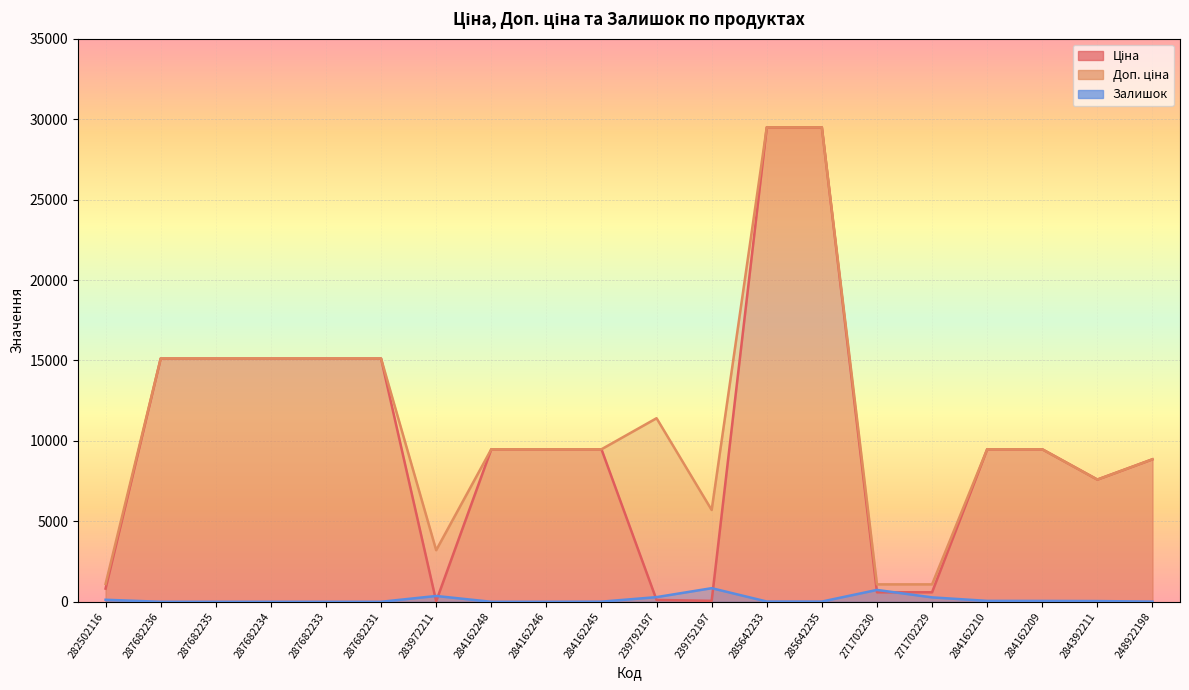

The value of Ціна at 285642233 is 19590.5. True or false?

False